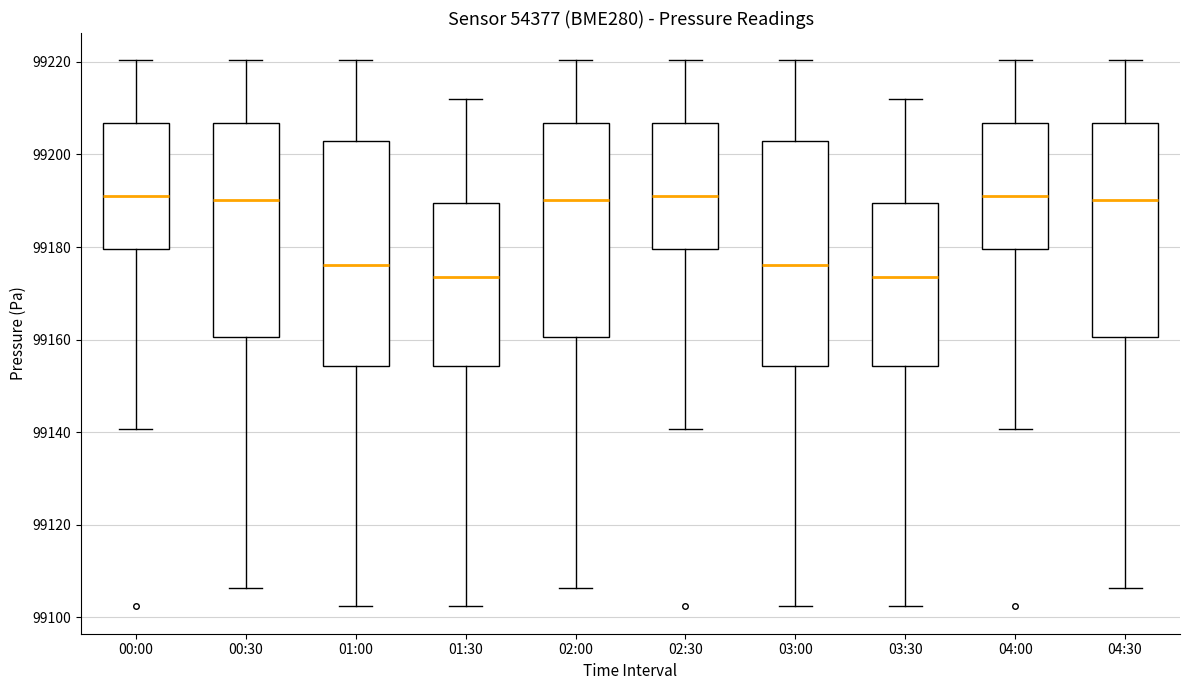

Reading left to right, read every box against the y-axis: the position of its median line, the range the box covers, and the ends of its whiskers. The values are not printed on the chart, so give them approximately, as read against the axis.

00:00: median 99192, box 99180 to 99206, whiskers 99140 to 99220
00:30: median 99190, box 99160 to 99206, whiskers 99106 to 99220
01:00: median 99176, box 99154 to 99202, whiskers 99102 to 99220
01:30: median 99174, box 99154 to 99190, whiskers 99102 to 99212
02:00: median 99190, box 99160 to 99206, whiskers 99106 to 99220
02:30: median 99192, box 99180 to 99206, whiskers 99140 to 99220
03:00: median 99176, box 99154 to 99202, whiskers 99102 to 99220
03:30: median 99174, box 99154 to 99190, whiskers 99102 to 99212
04:00: median 99192, box 99180 to 99206, whiskers 99140 to 99220
04:30: median 99190, box 99160 to 99206, whiskers 99106 to 99220